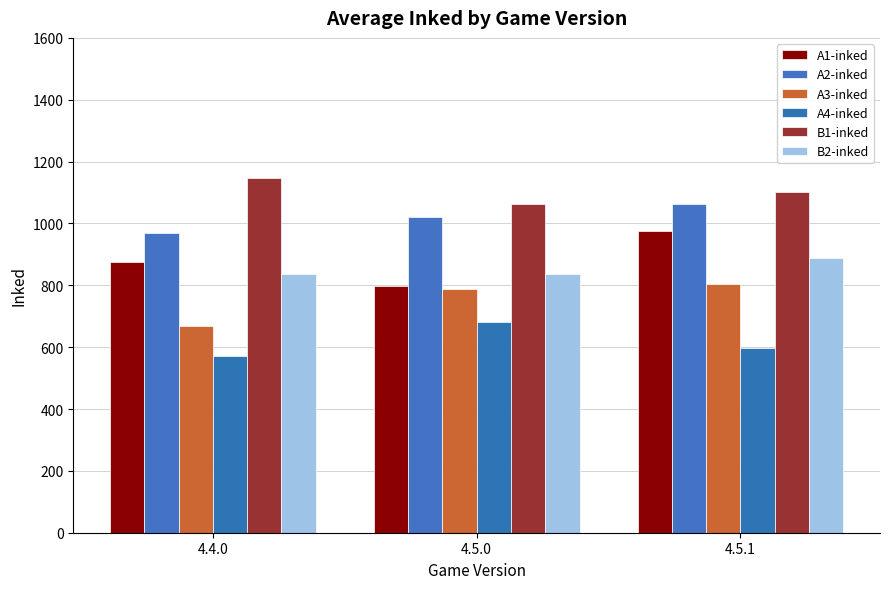

At which label does A4-inked first exceed 597?

4.5.0